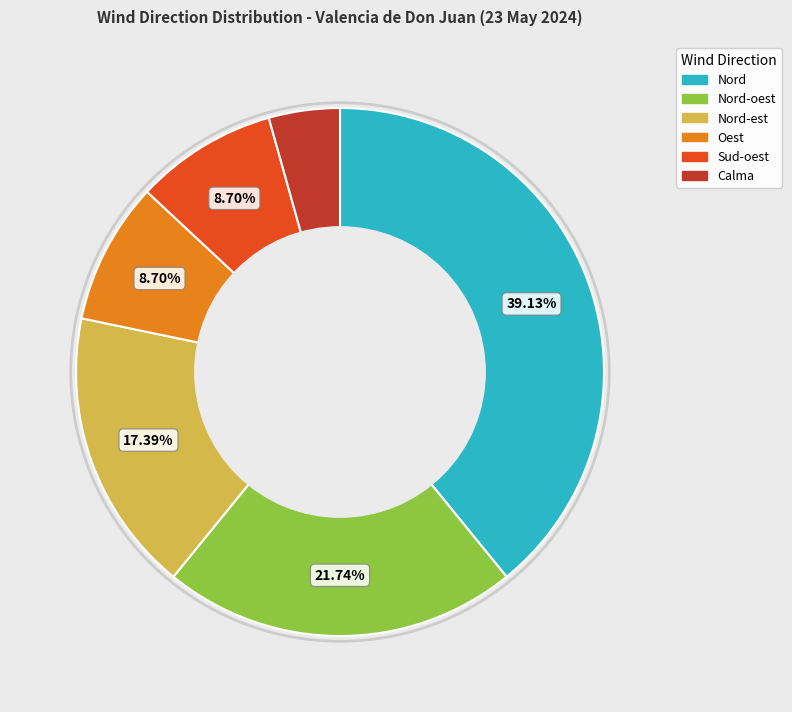

To the nearest percent, what is the combined percentage of Nord-est and Sud-oest?

26%